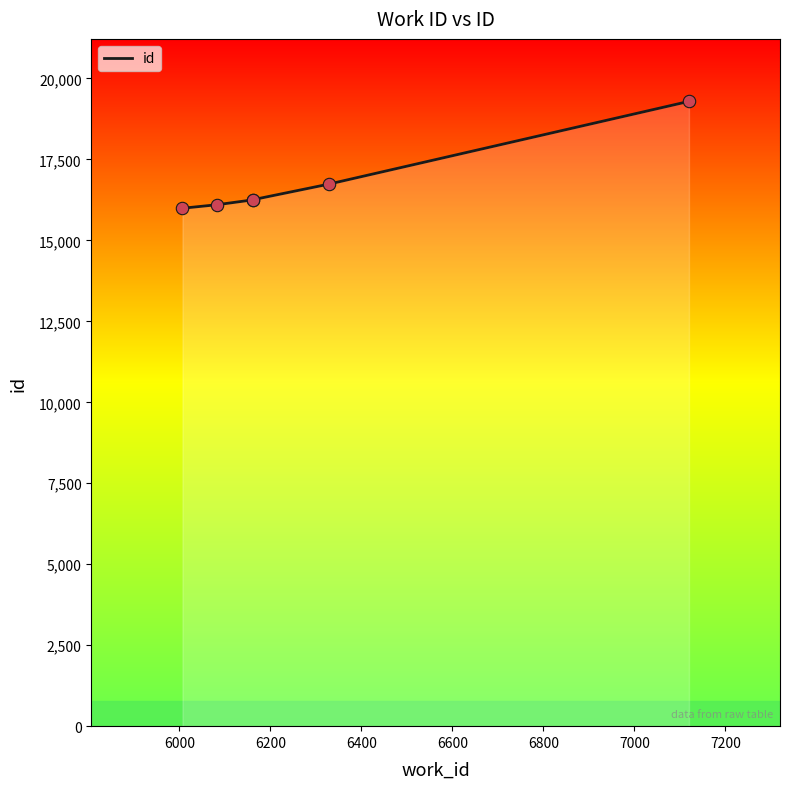

Which has a higher value, 6200 or 6000?

6200